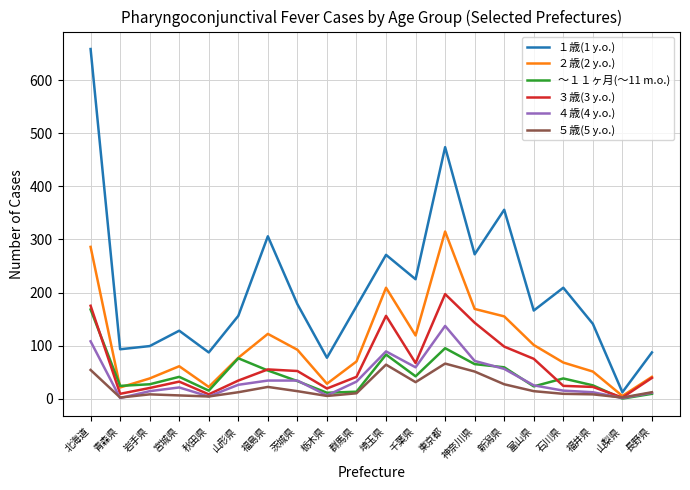

Which series has the largest range (max minus min)?

１歳(1 y.o.)